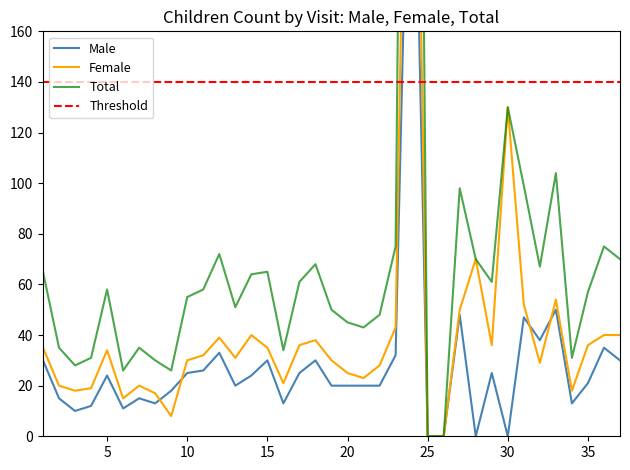

True or false: Total has more than 1 interior local peaks.

True